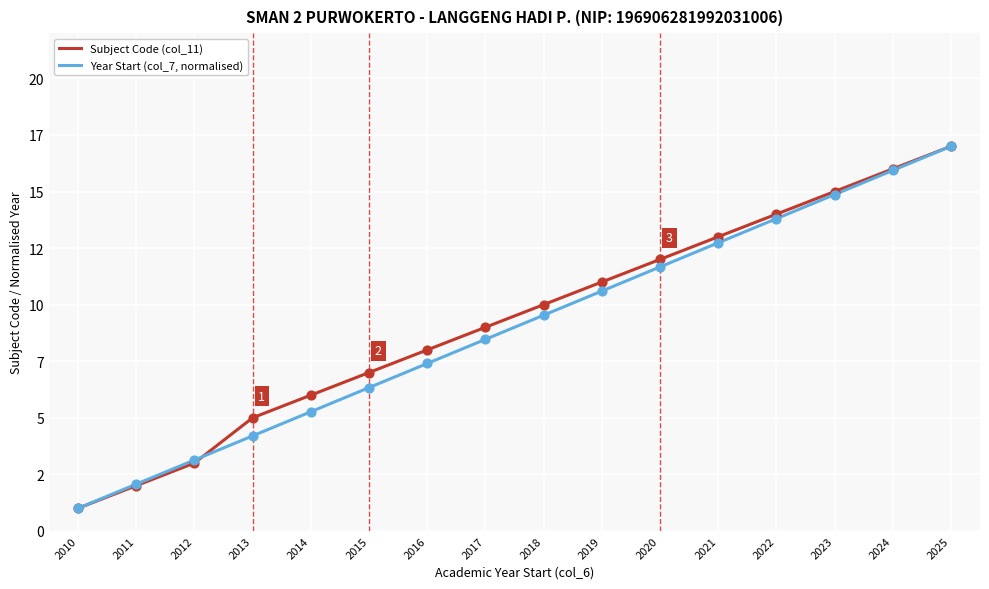

What are all the series names shown in the legend?

Subject Code (col_11), Year Start (col_7, normalised)